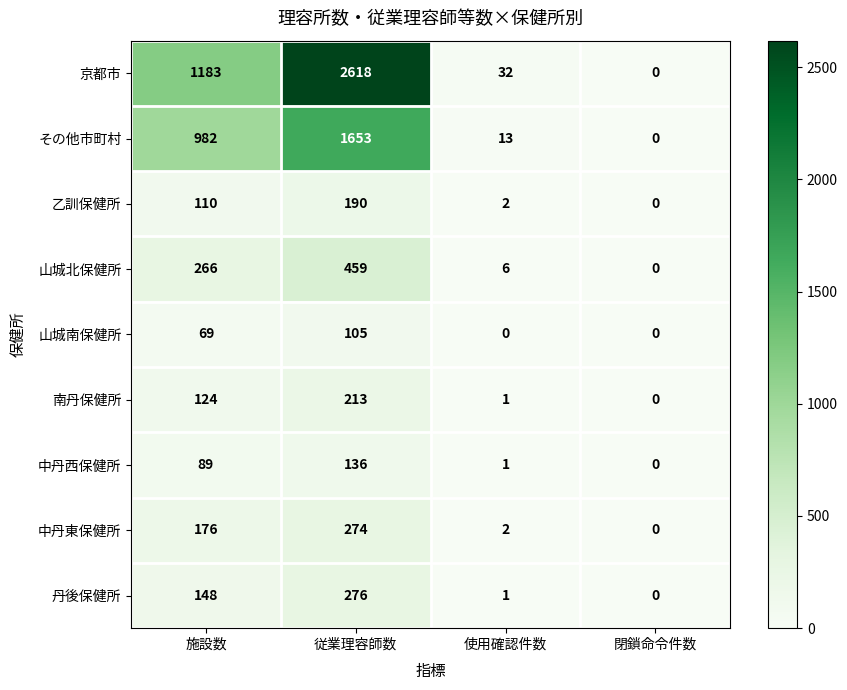

What is the difference between the maximum and minimum values in the 山城北保健所 series?

459